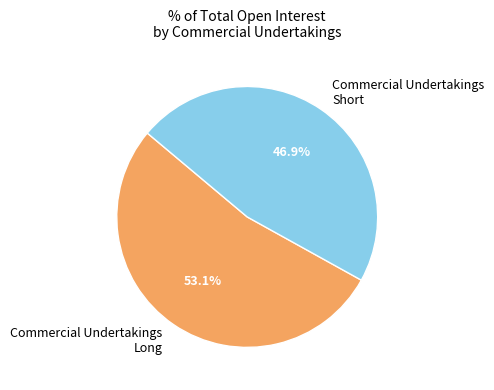

What portion of the pie excludes Commercial Undertakings Short?

53.1%